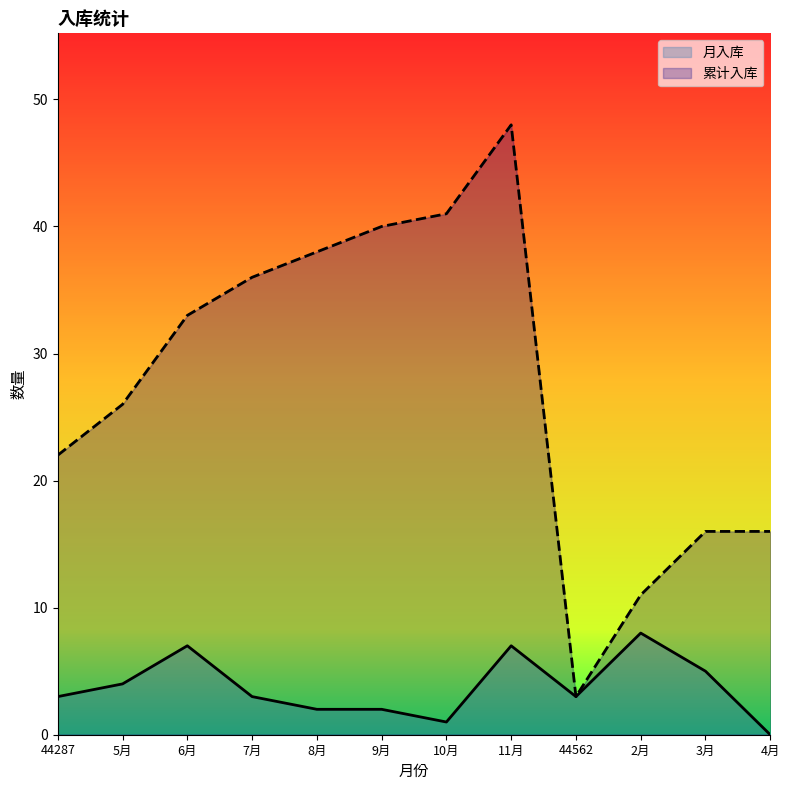

Does the chart display data point markers on the line(s)?

No